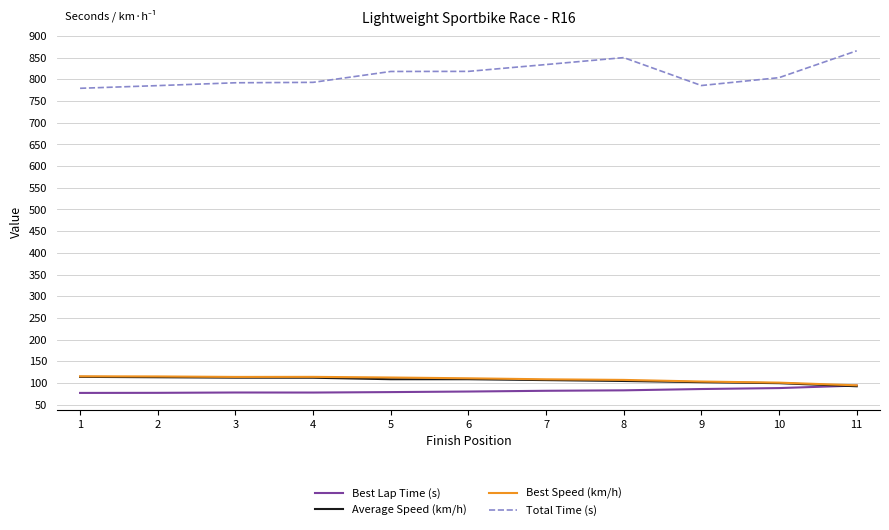

What is the minimum value for Total Time (s)?

779.4